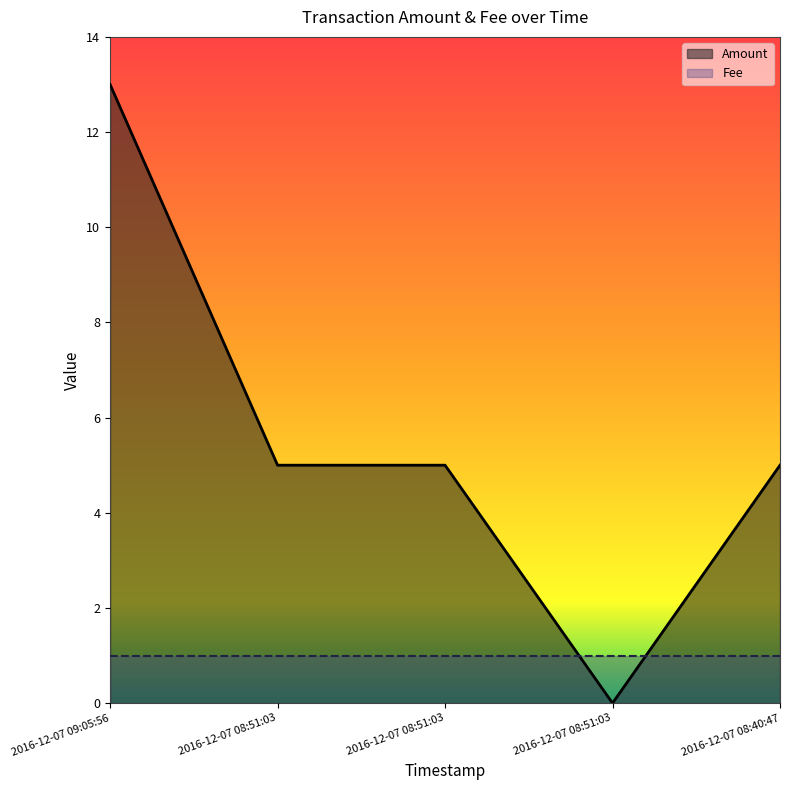

Rank the categories by value from highest to lowest.

2016-12-07 09:05:56, 2016-12-07 08:51:03, 2016-12-07 08:51:03, 2016-12-07 08:40:47, 2016-12-07 08:51:03